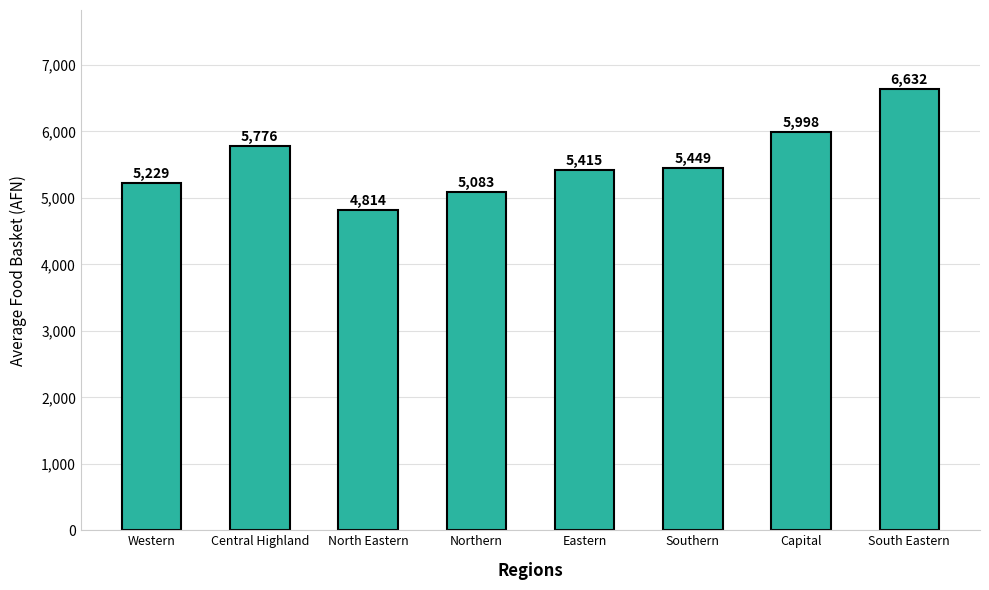

The value at Northern is 8750.0. True or false?

False